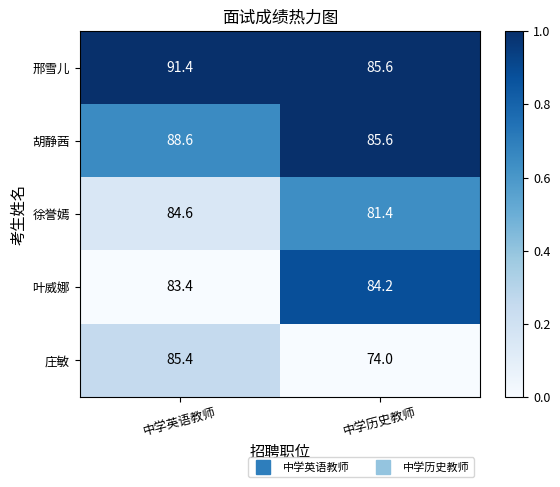

Reading left to right, what are all the values shown in this chart?

邢雪儿: 91.4	85.6
胡静茜: 88.6	85.6
徐誉嫣: 84.6	81.4
叶威娜: 83.4	84.2
庄敏: 85.4	74.0